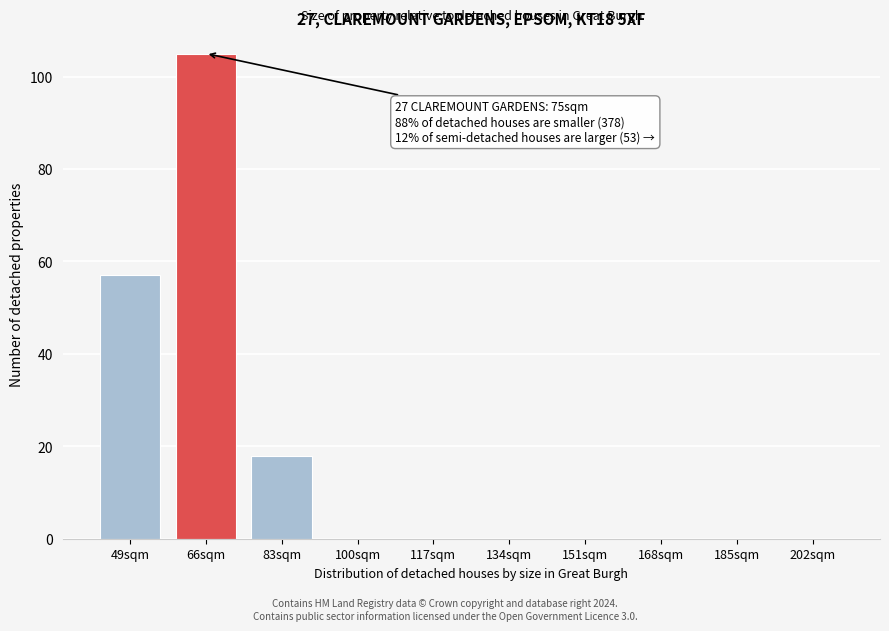

Reading left to right, list all the values displayed in this chart.

49sqm=57	66sqm=105	83sqm=18	100sqm=0	117sqm=0	134sqm=0	151sqm=0	168sqm=0	185sqm=0	202sqm=0